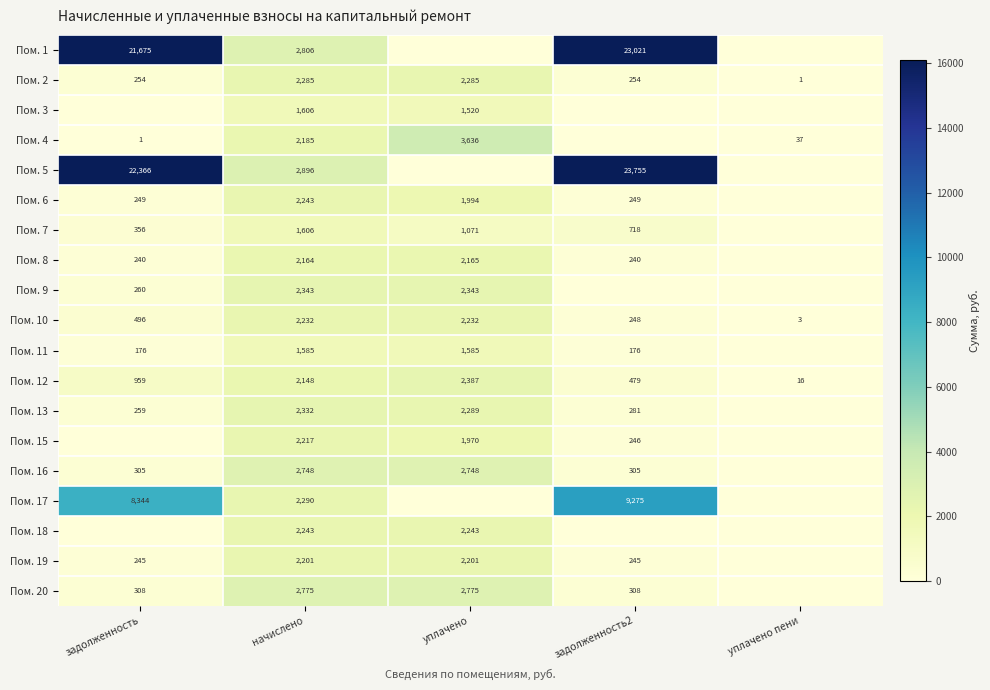

Is the value of Пом. 11 at уплачено greater than the value of Пом. 2 at уплачено?

No